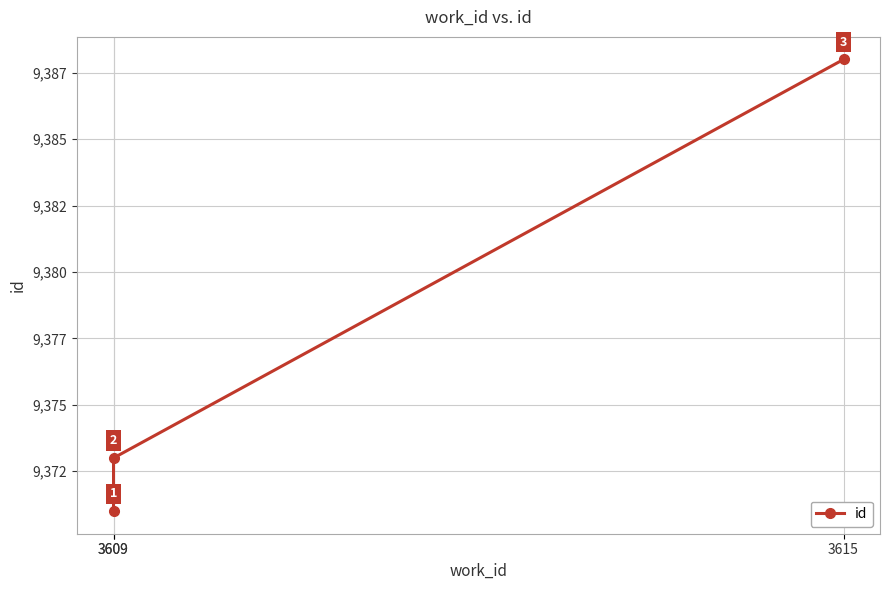

Read the value at 3609, to the nearest 10.

9370